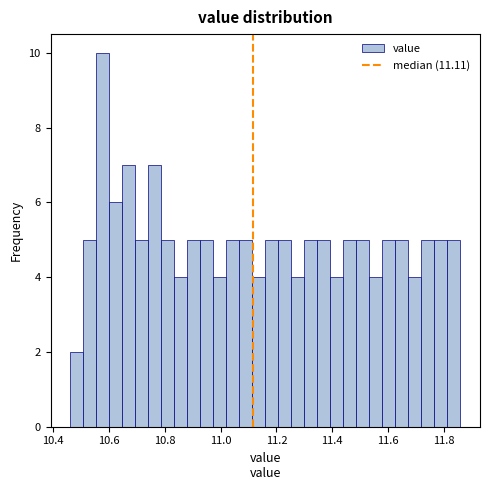

Around what value on the x-axis is the tallest bar? Give the approximate position of its centre, as read against the axis.

10.58